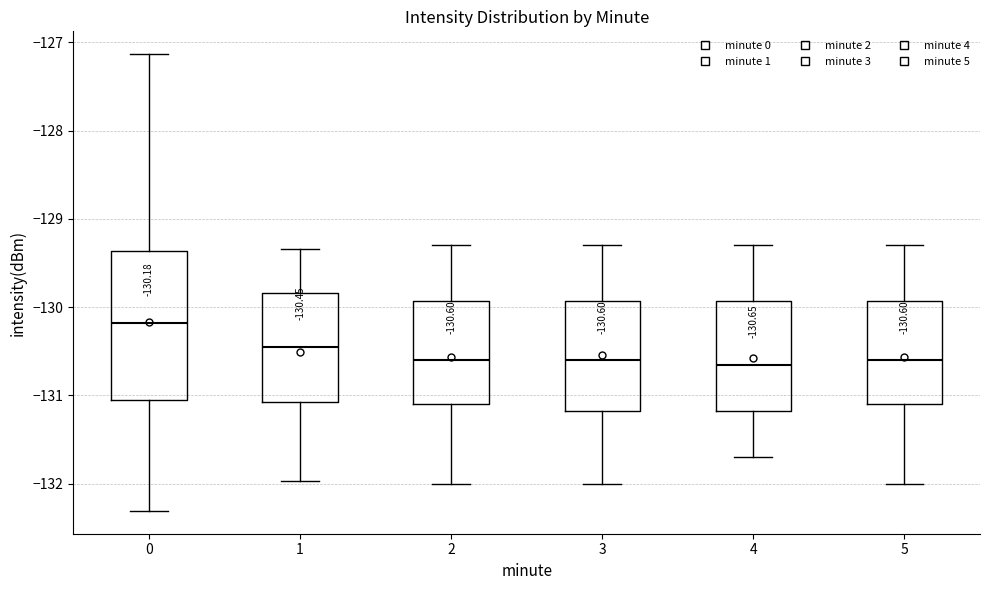

Which box's median line is the highest?

0